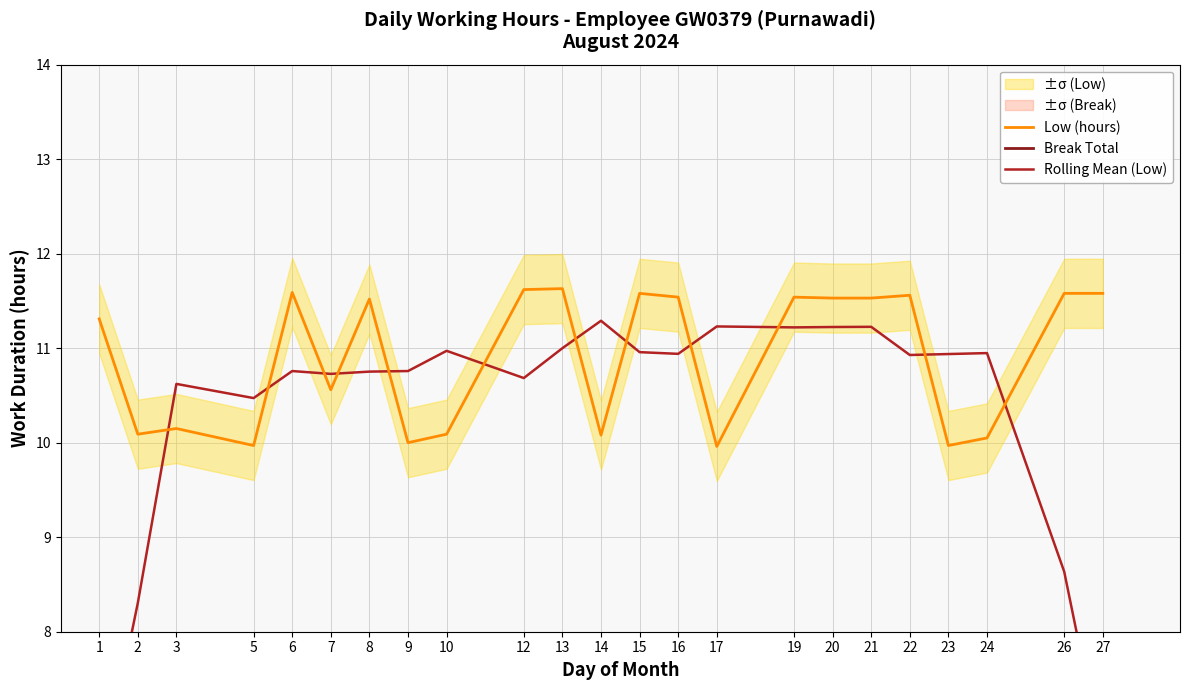

Which series has the largest total across all categories?

Low (hours)